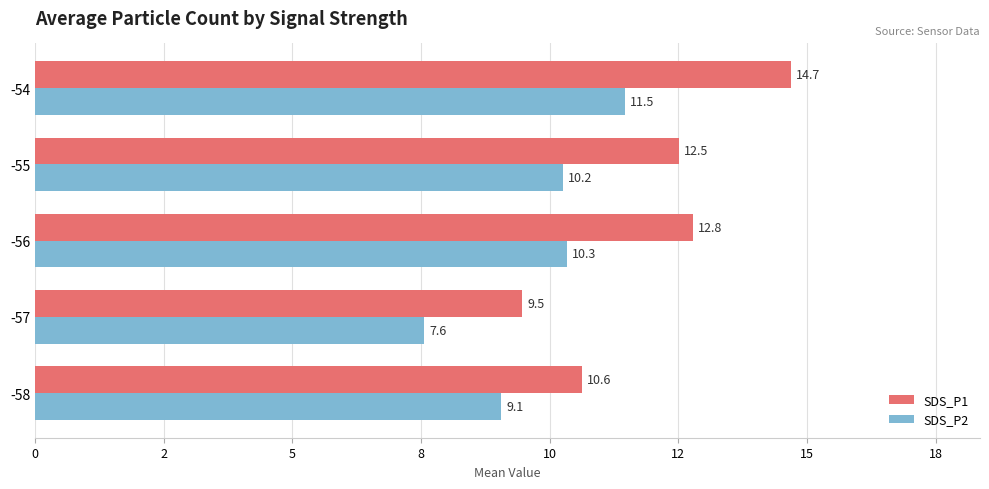

What are all the series names shown in the legend?

SDS_P1, SDS_P2